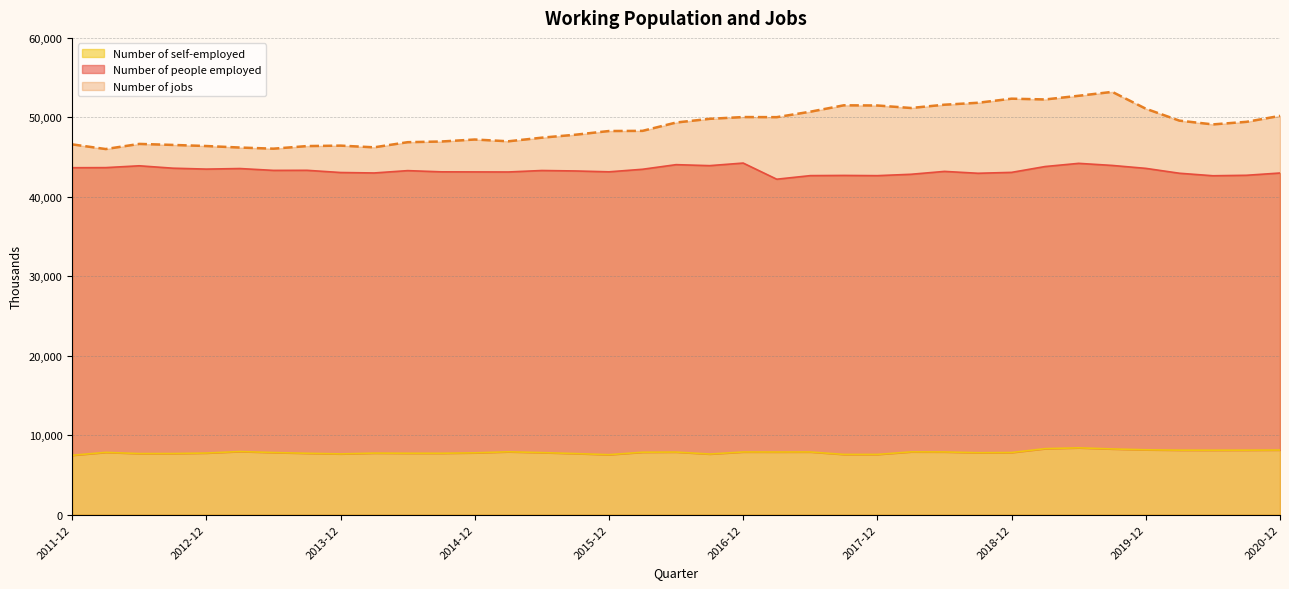

In Number of jobs, how many points are lower than both neighbors (excluding endpoints)?

8